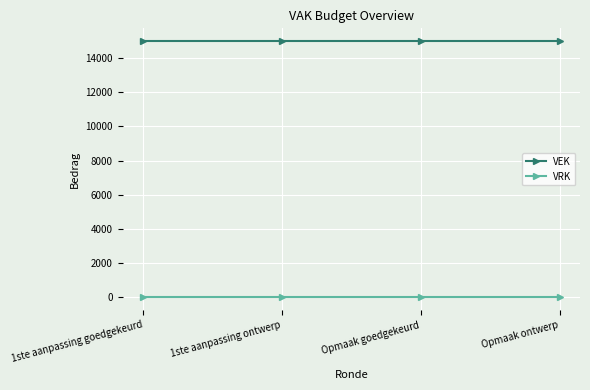

True or false: VEK has a value of 21844 at 1ste aanpassing goedgekeurd.

False